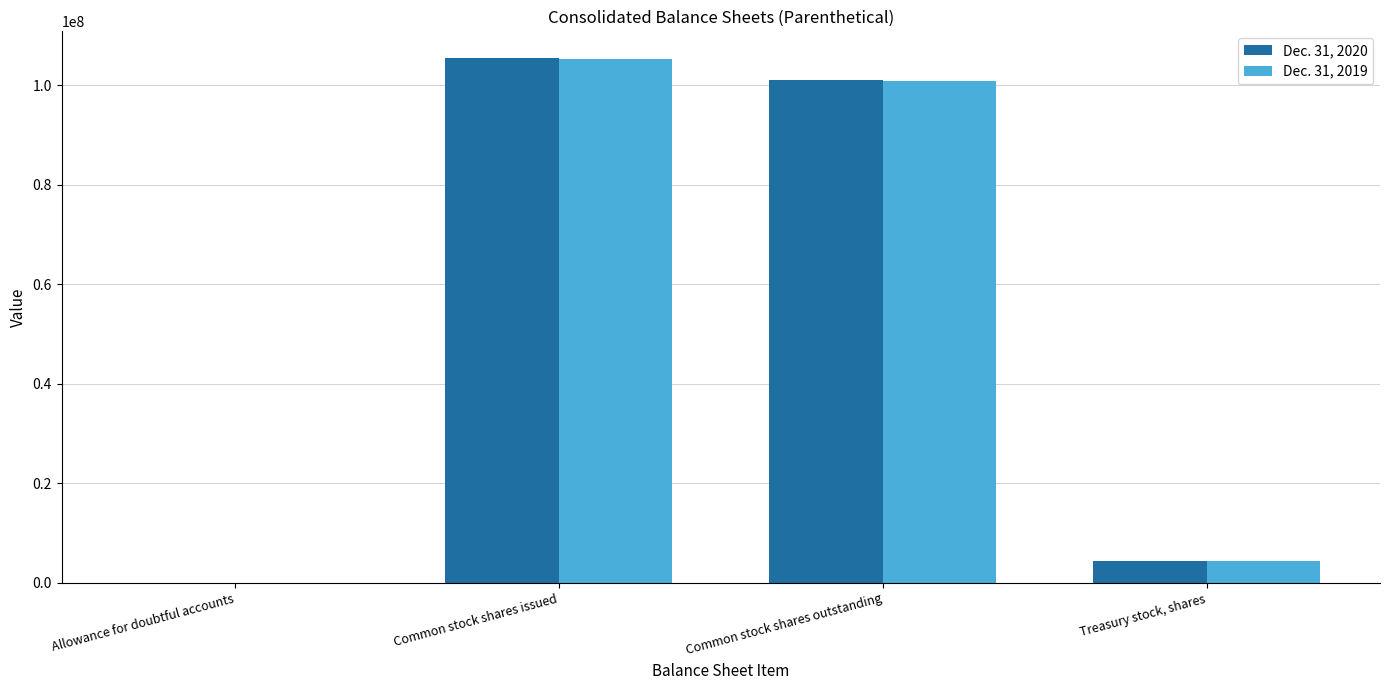

At which category does the chart reach its peak across all series?

Common stock shares issued